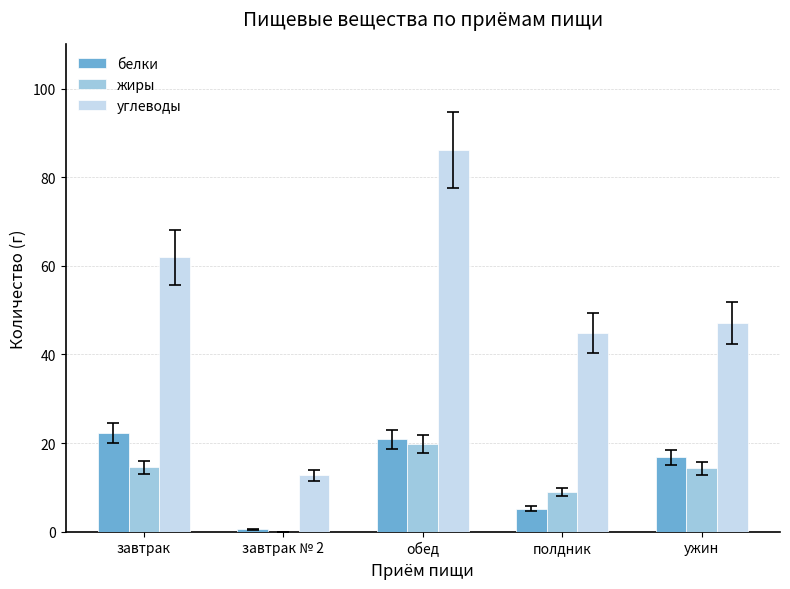

What is the maximum value shown in the chart?

86.2